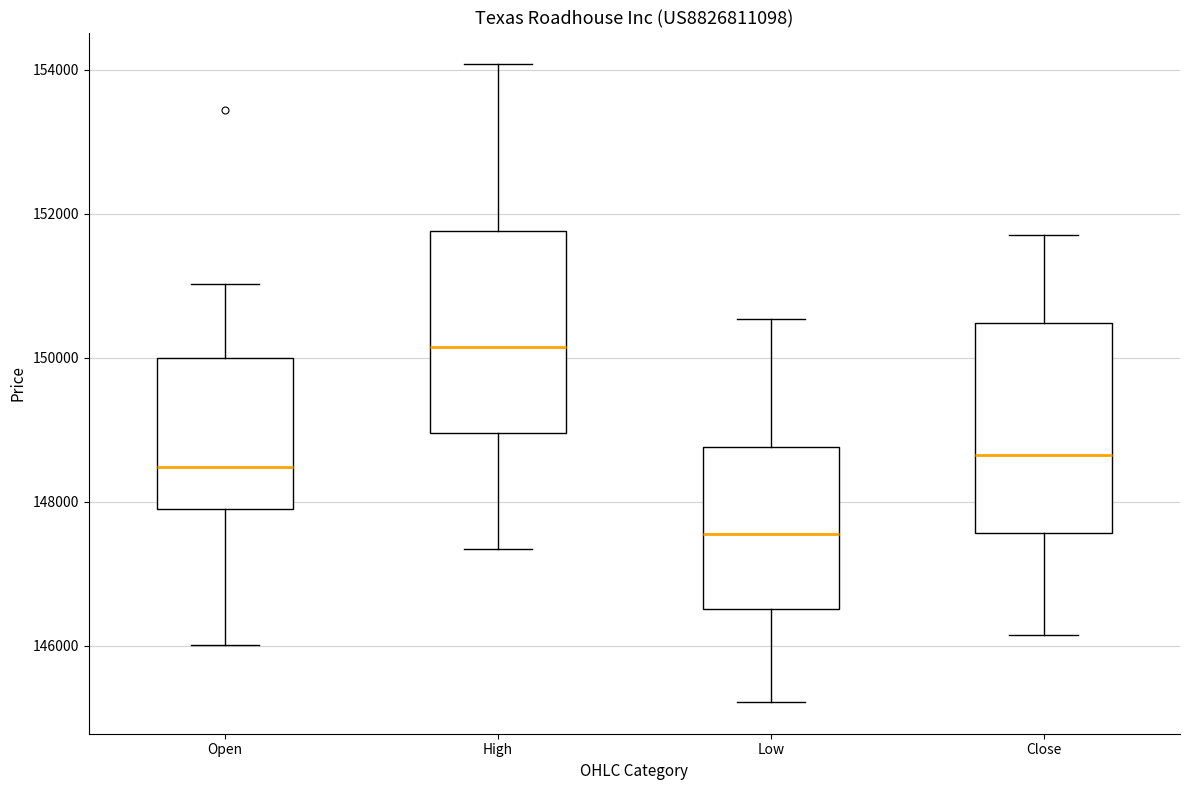

Reading left to right, read every box against the y-axis: the position of its median line, the range the box covers, and the ends of its whiskers. The values are not printed on the chart, so give them approximately, as read against the axis.

Open: median 148400, box 147800 to 150000, whiskers 146000 to 151000
High: median 150200, box 149000 to 151800, whiskers 147400 to 154000
Low: median 147600, box 146600 to 148800, whiskers 145200 to 150600
Close: median 148600, box 147600 to 150400, whiskers 146200 to 151800